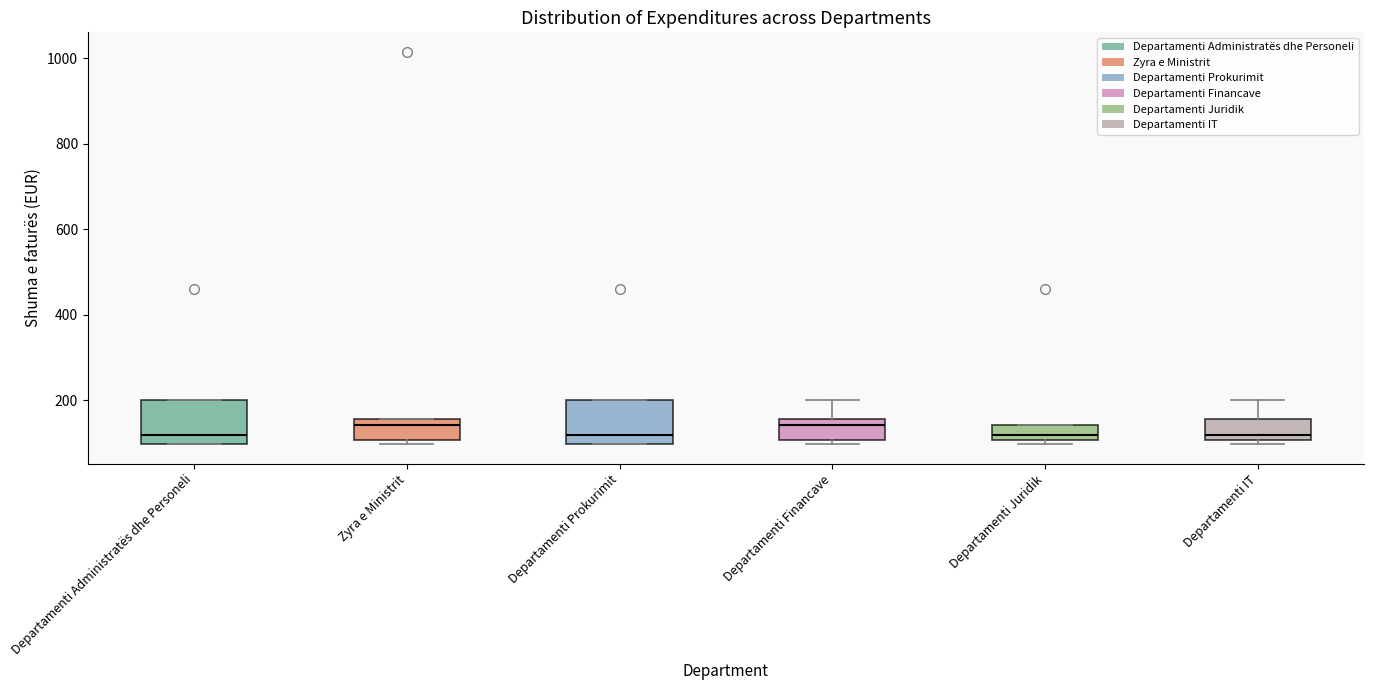

Where is the upper edge of the box for Departamenti IT on the y-axis? The values are not printed on the chart, so give them approximately, as read against the axis.

160